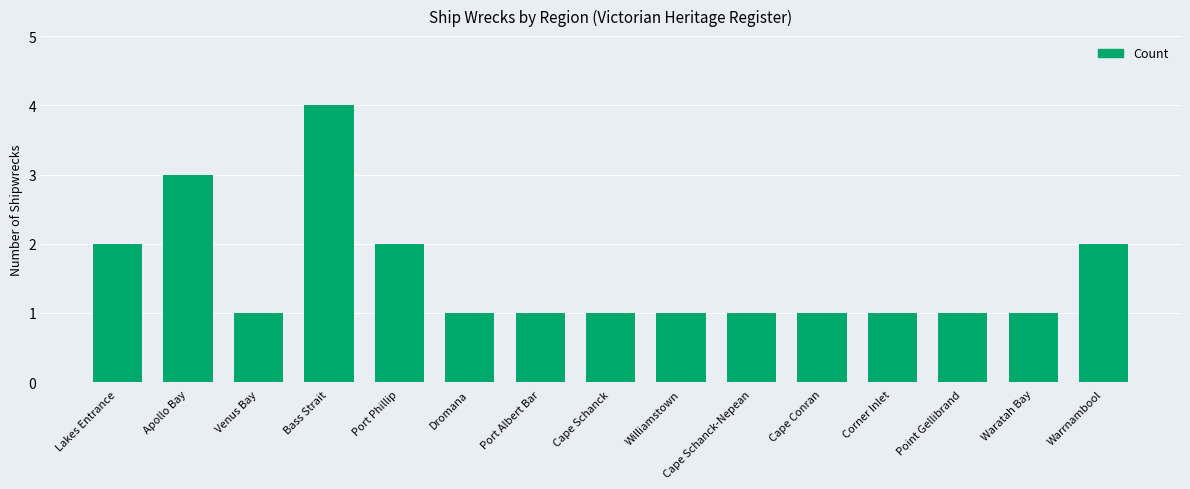

Which label corresponds to the largest value in the chart?

Bass Strait